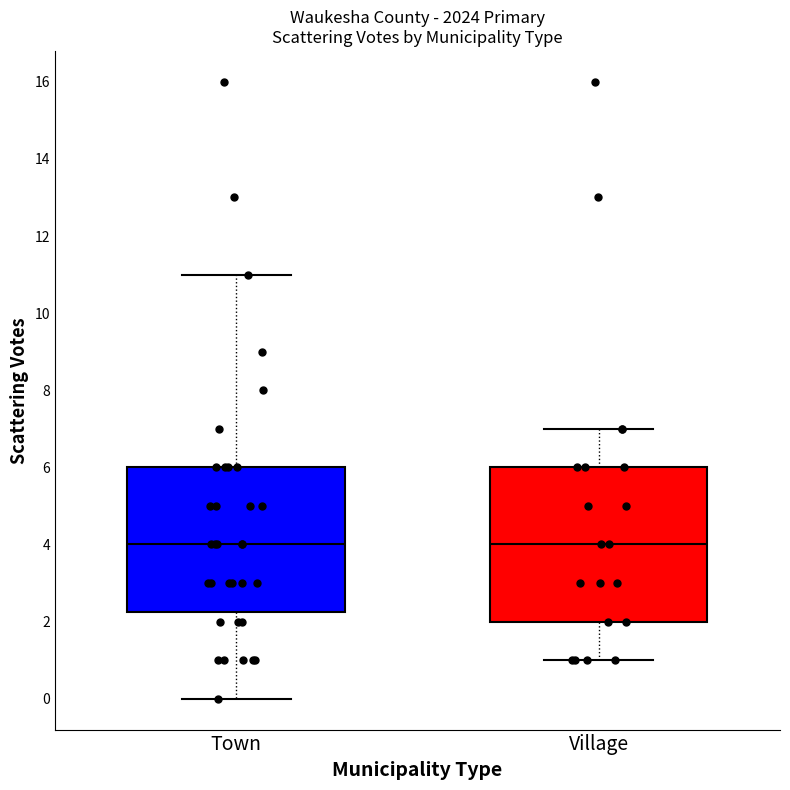

Which box is the tallest, from its lower edge to its upper edge?

Village